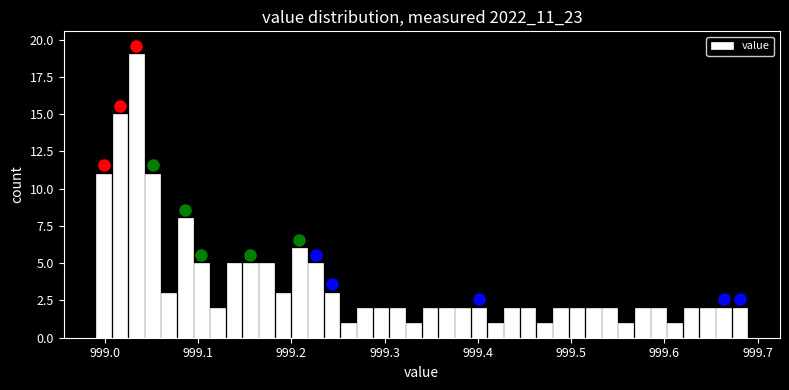

Read against the x-axis, roughly where is the centre of the tallest bar?

999.03